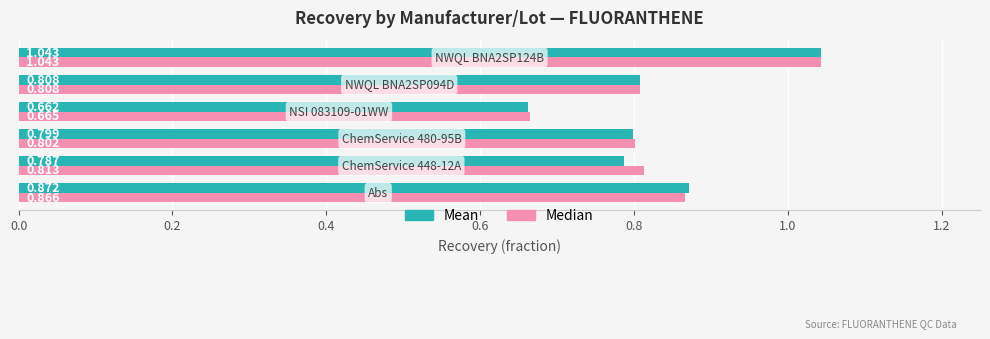

Which series has the widest spread of values?

Mean